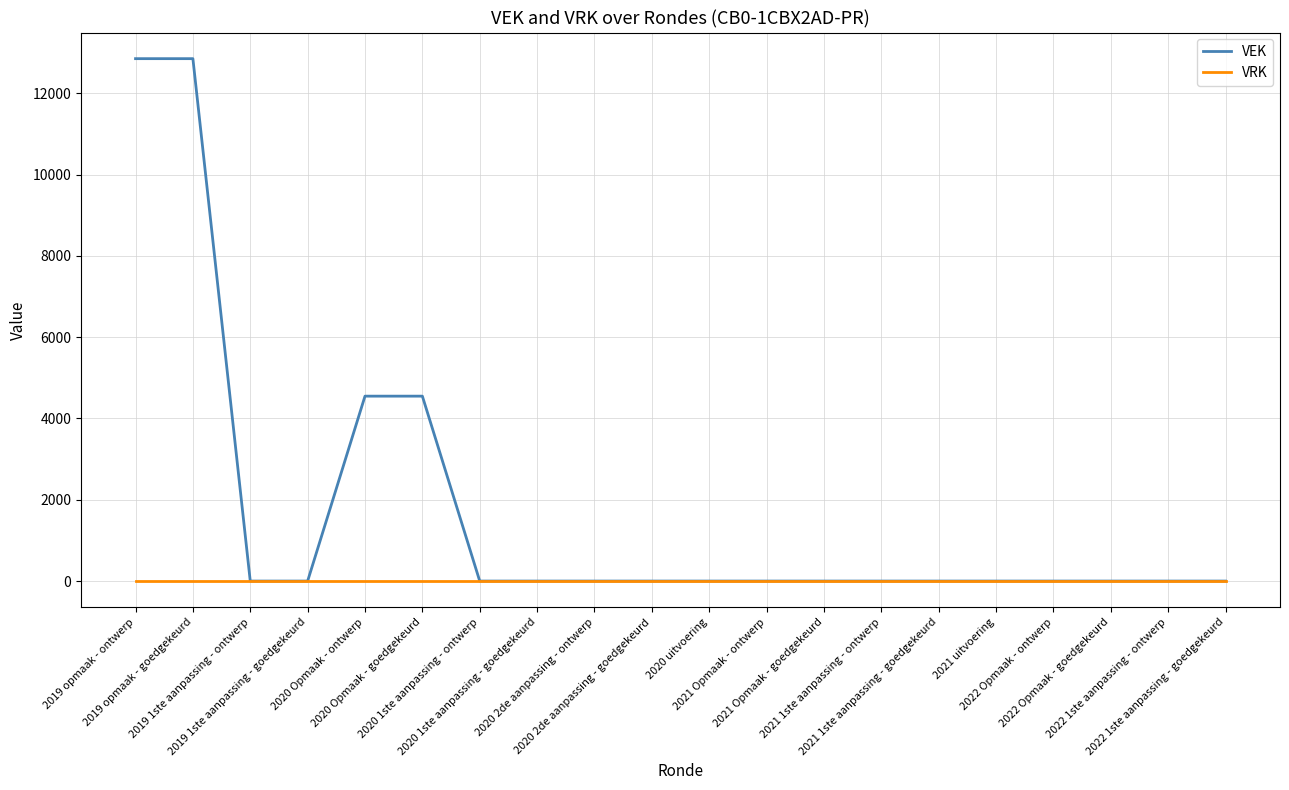

Rank the series by their maximum value, from lowest to highest.

VRK, VEK